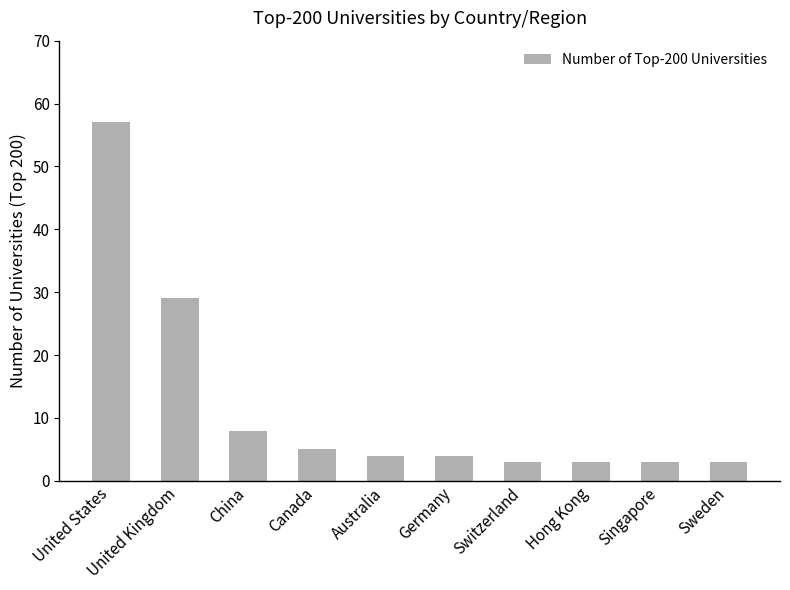

Where is the data nearest to the value 30?

United Kingdom